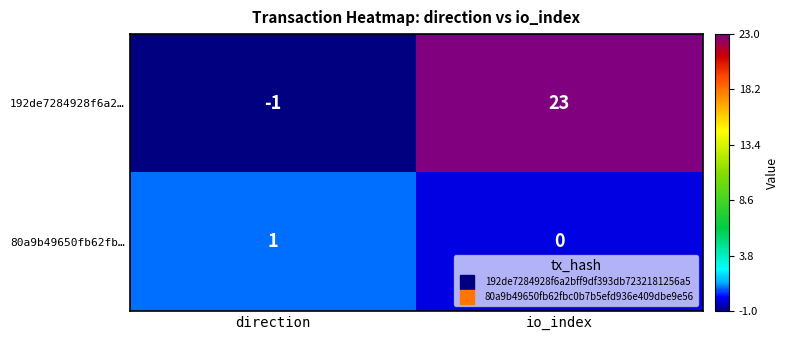

True or false: 192de7284928f6a2… has a value of 10 at io_index.

False